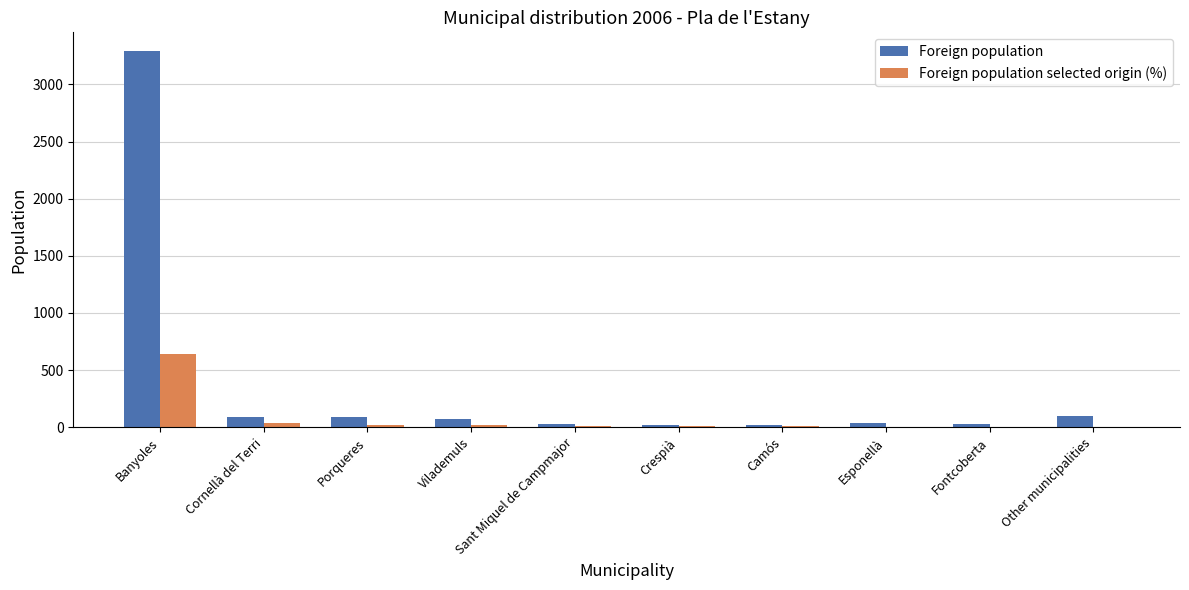

Which series changed the most between Banyoles and Esponellà?

Foreign population